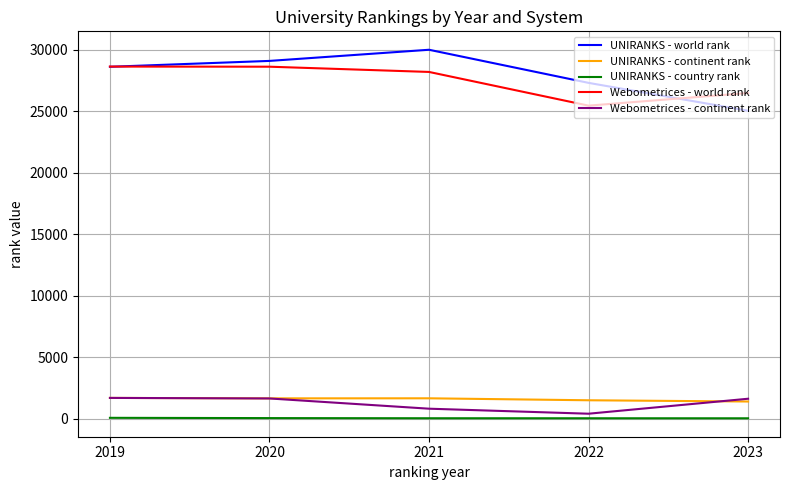

What is the greatest value displayed?

30000